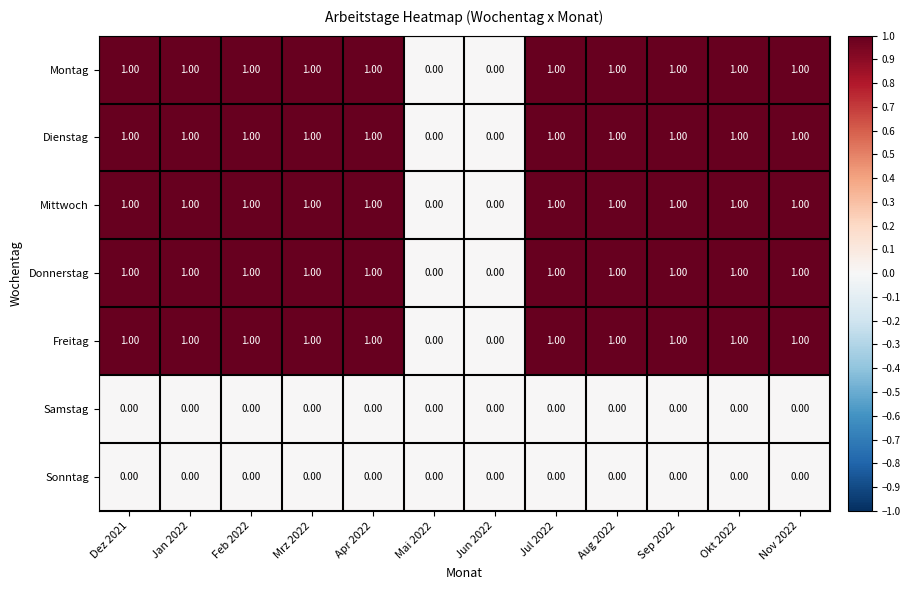

What is the total value across all series at Mrz 2022?

5